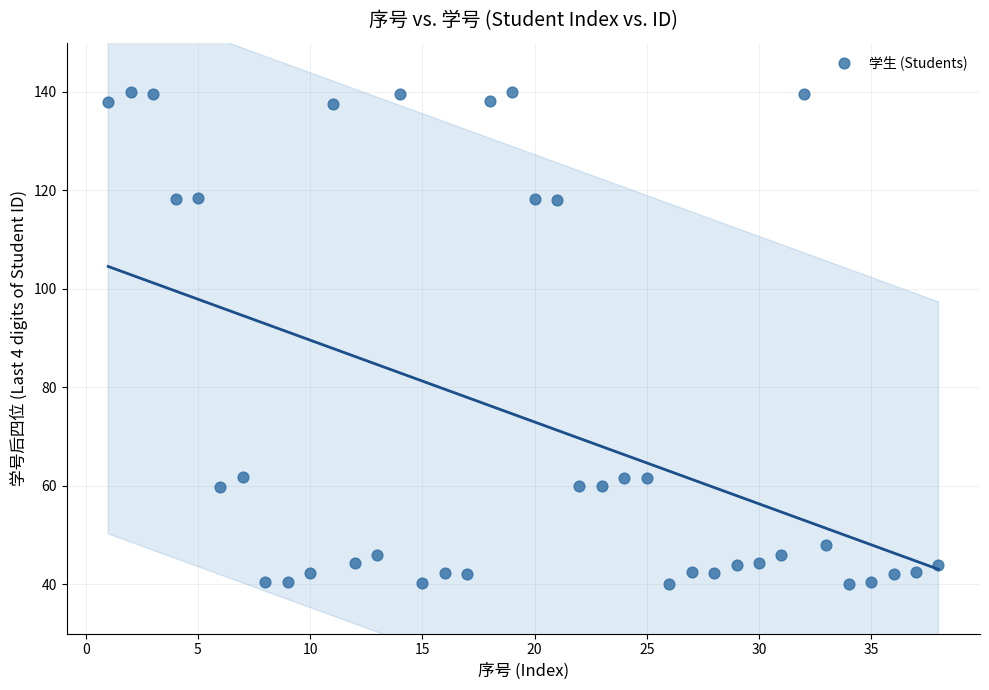

What is the range of X values (max minus min)?

37.0